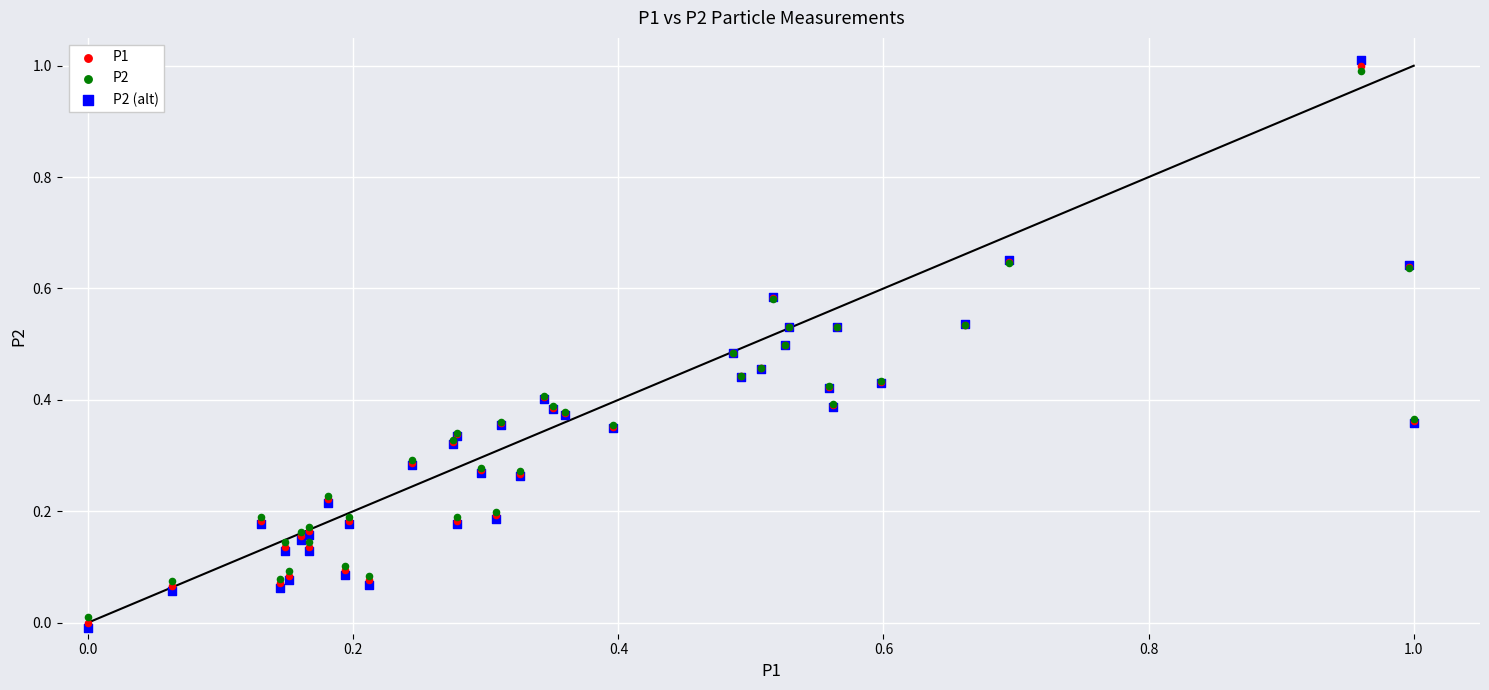

What are all the series names shown in the legend?

P1, P2, P2 (alt)